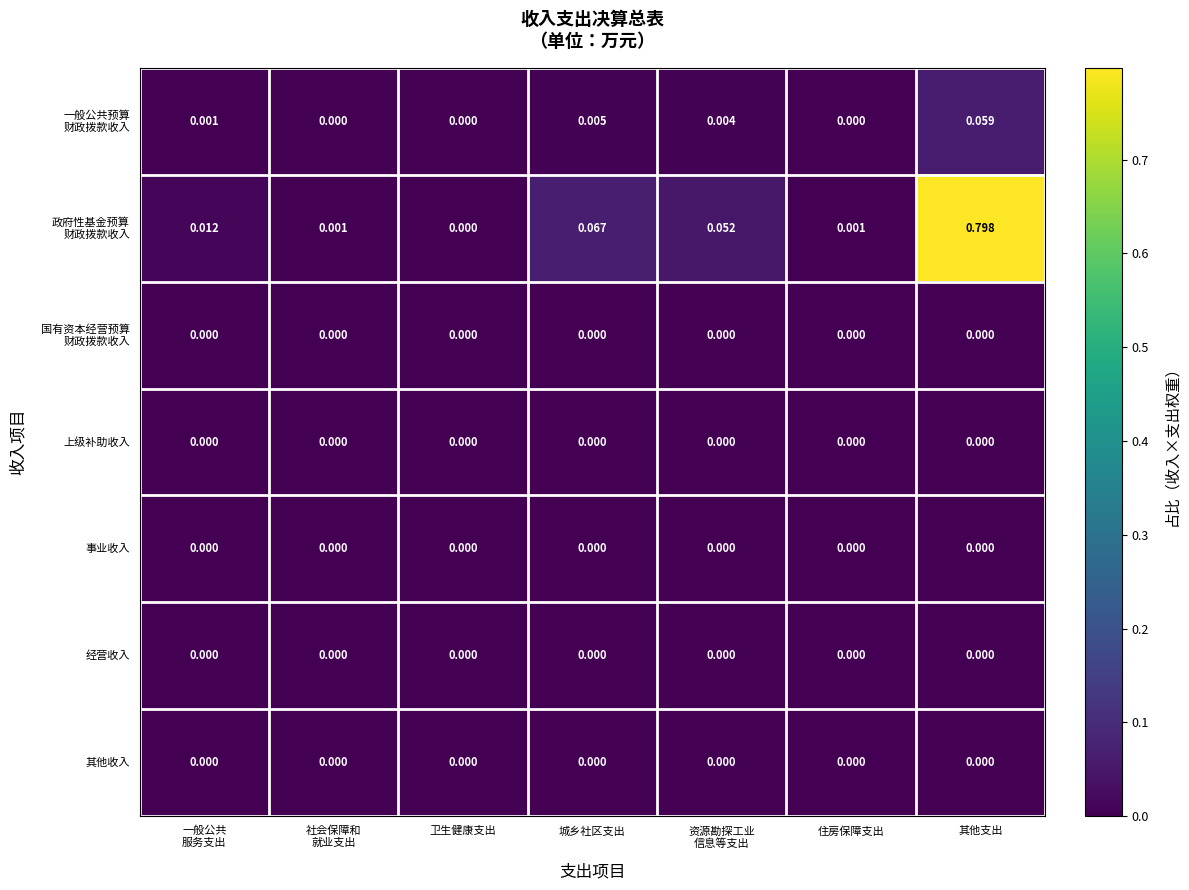

At which category is the sum across all series the highest?

其他支出